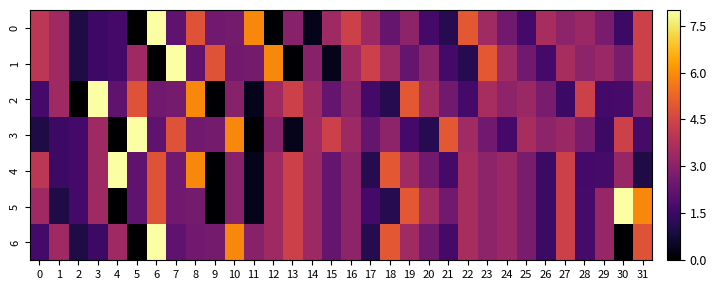

Between 3 and 10, which is larger?

10